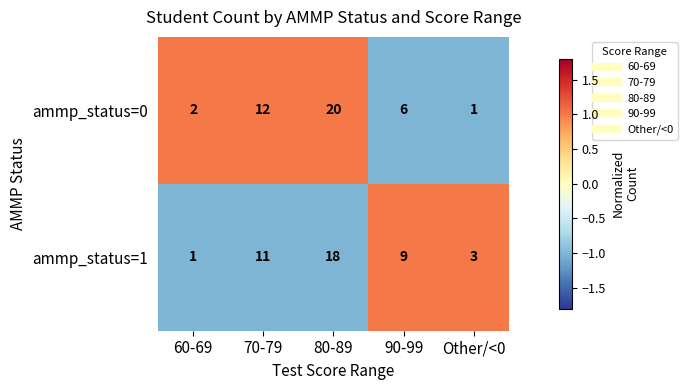

At which label does ammp_status=1 first exceed 9?

70-79